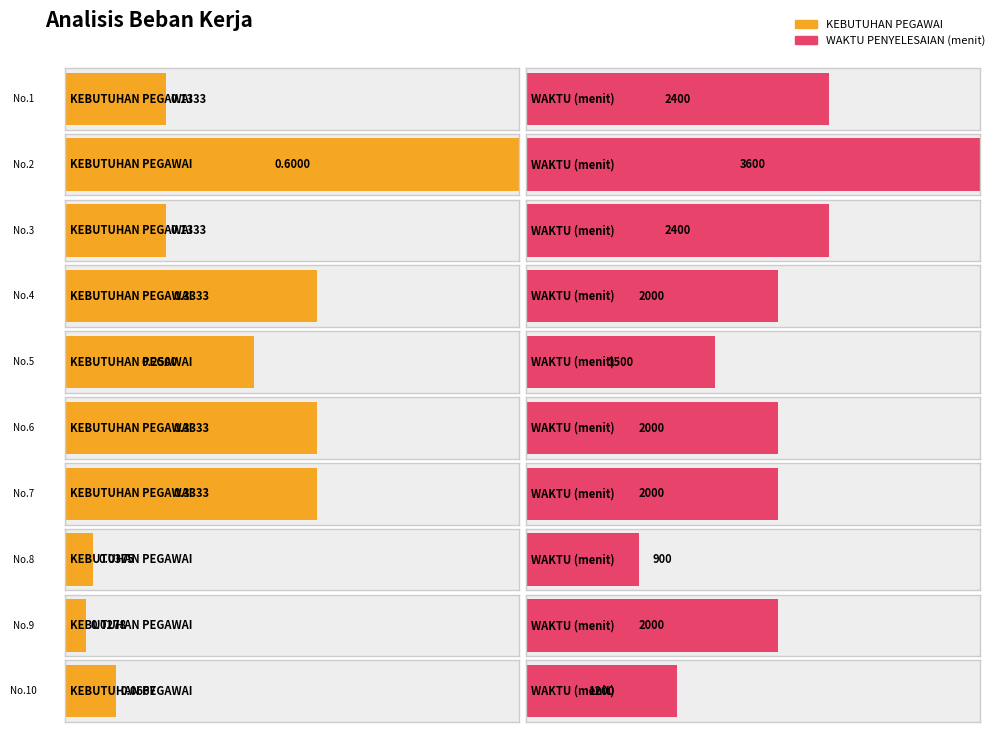

True or false: JUMLAH HASIL has a value of 5.7 at 4.

False